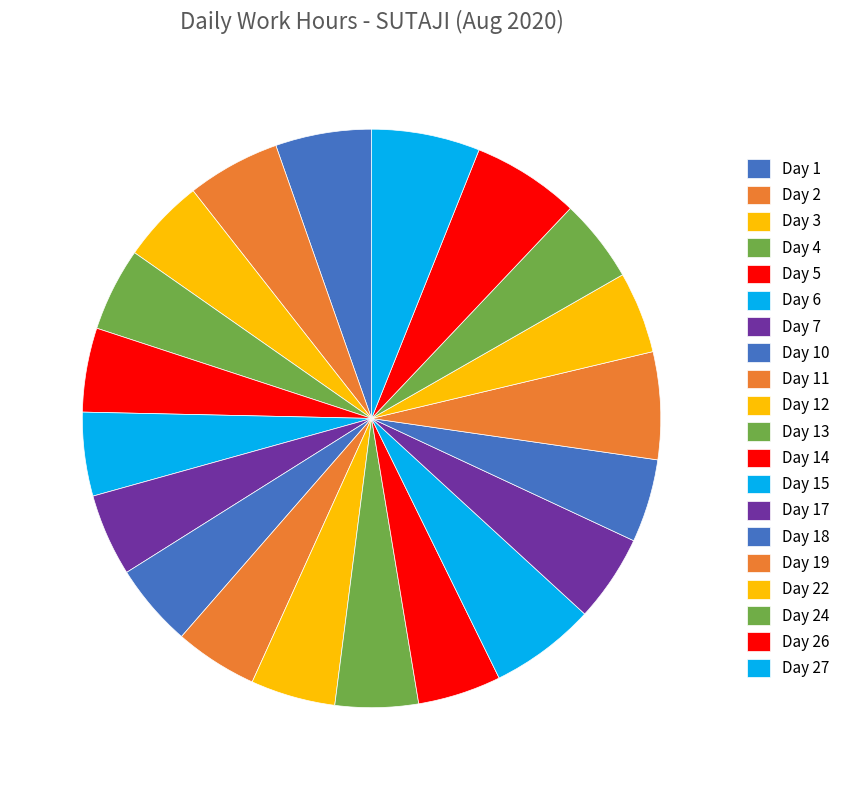

What is the change in value from Day 10 to Day 27?

+3.3